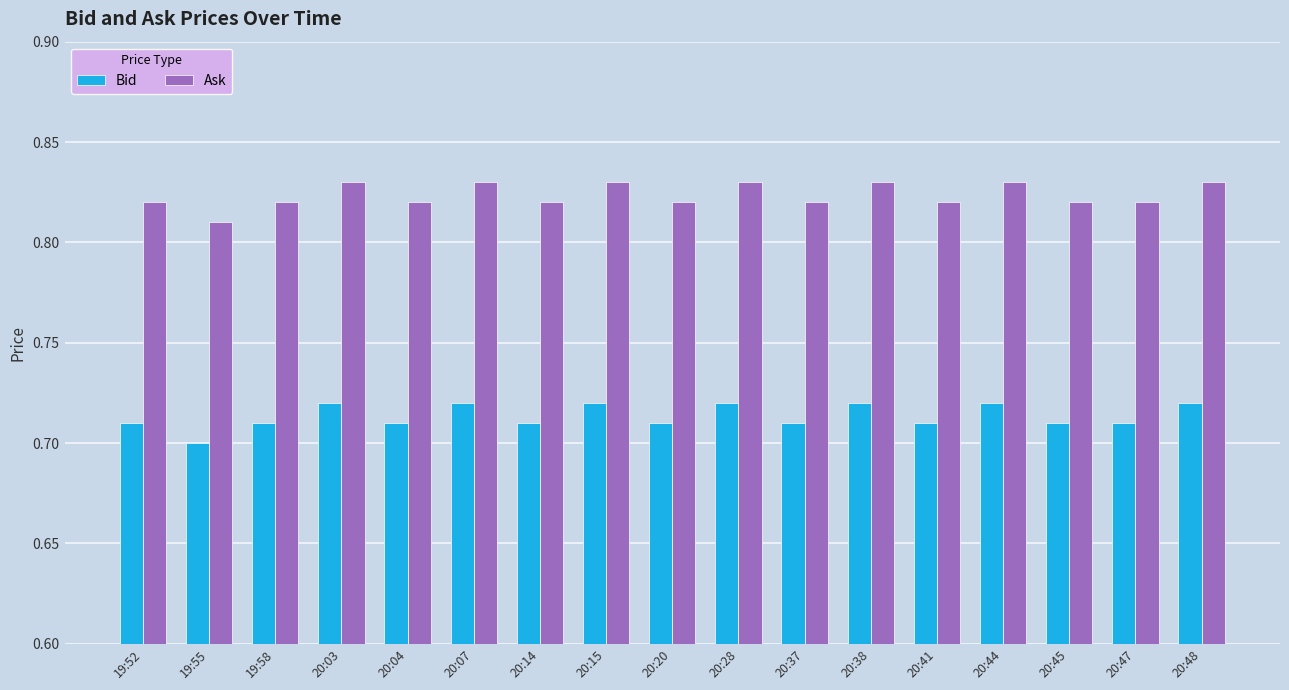

At how many categories does at least one series exceed 0?

17